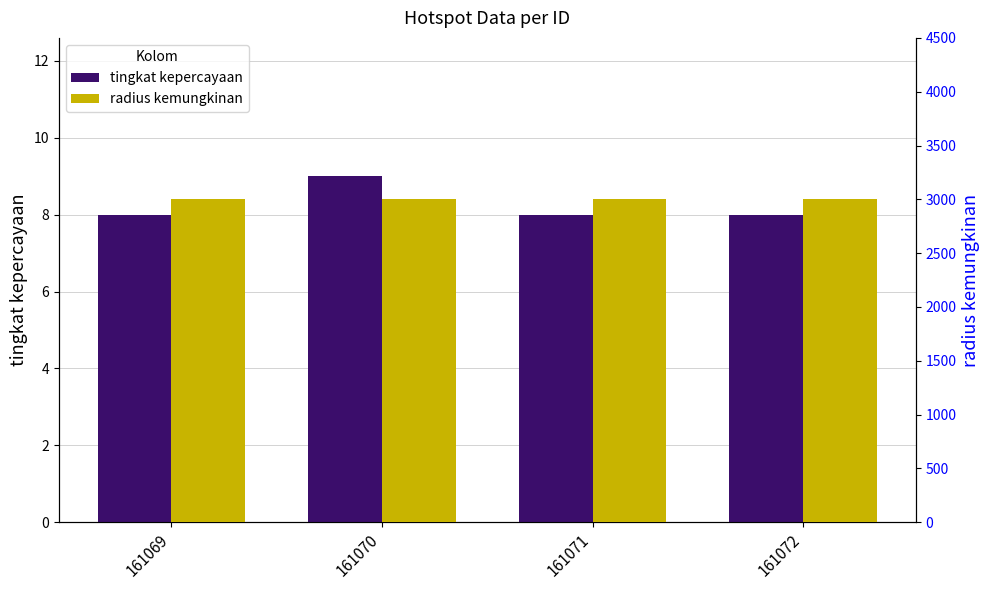

Is it true that radius kemungkinan equals 3000 at 161072?

True